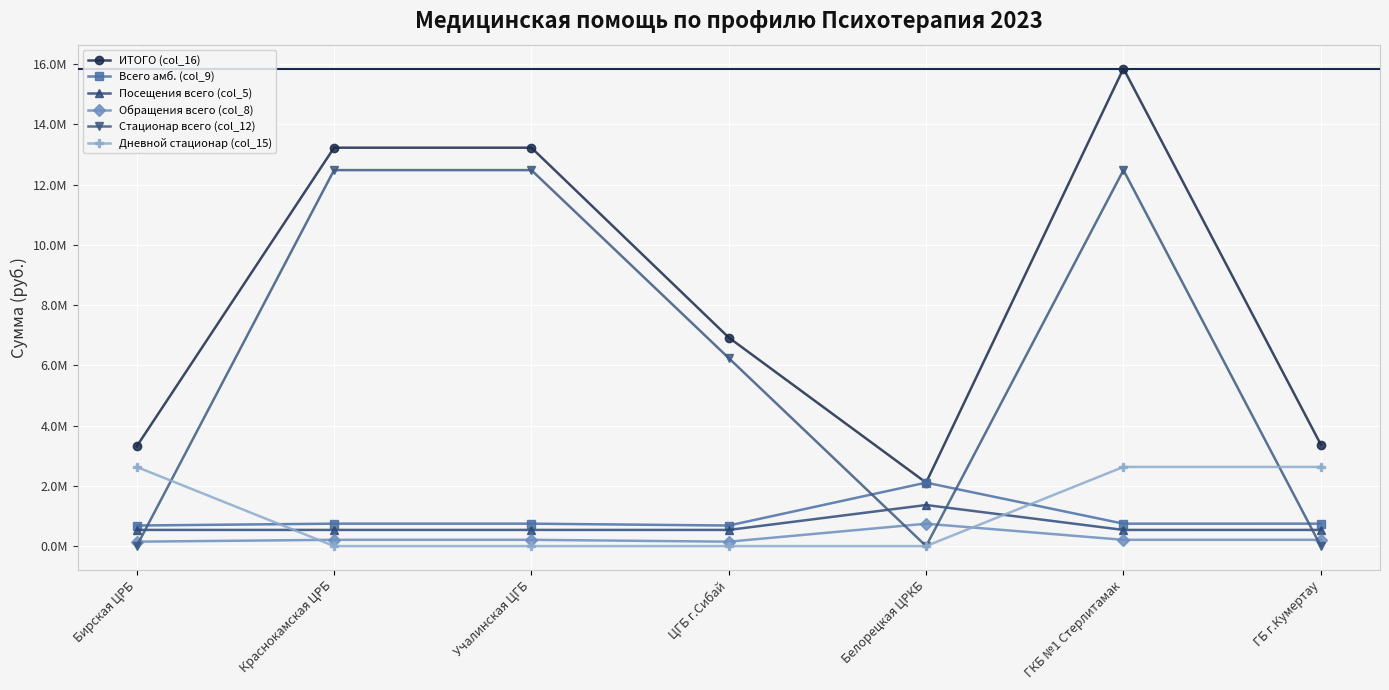

What is the total value across all series at ГБ г.Кумертау?

7488389.7